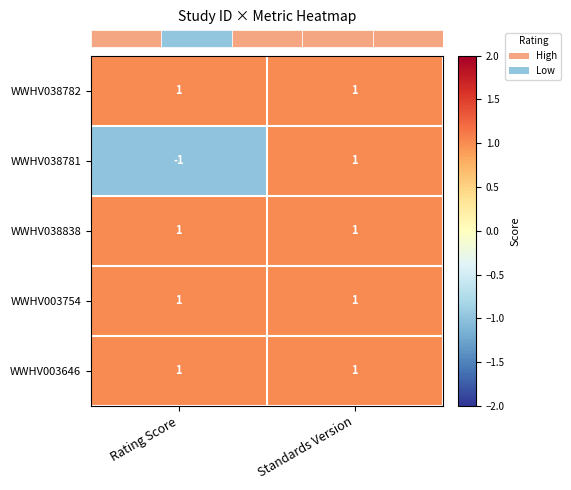

At how many categories does at least one series exceed 0?

2